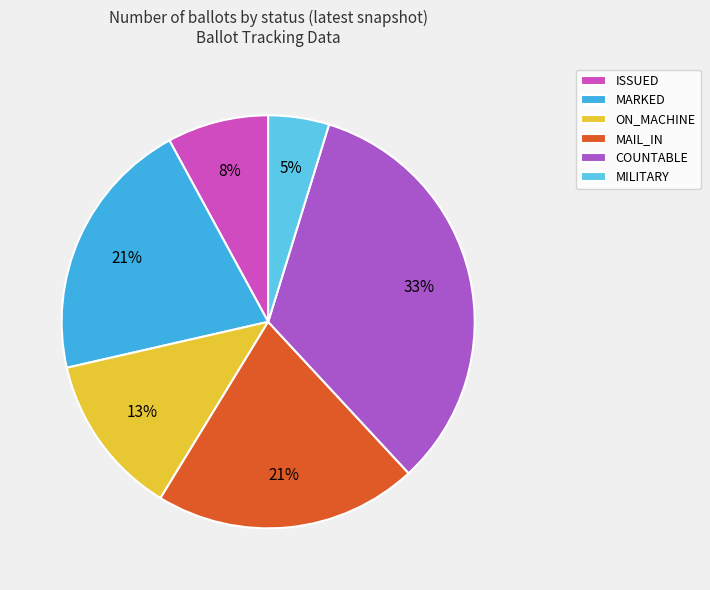

Which category has the biggest portion of the pie?

COUNTABLE